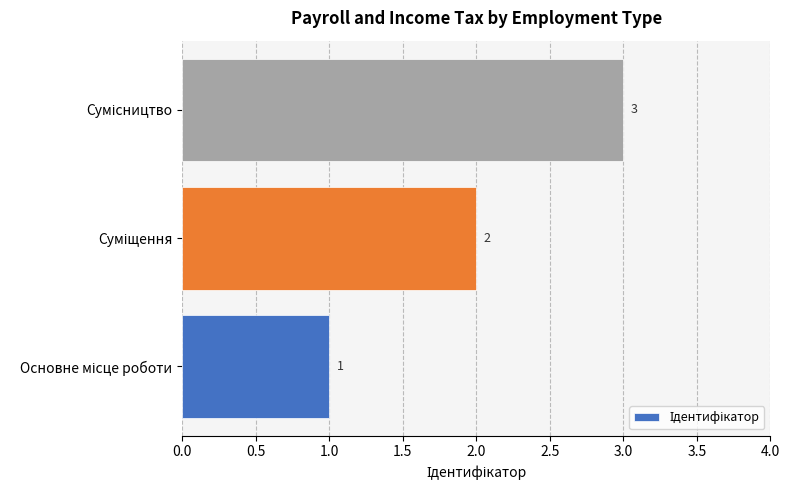

Does the chart contain any negative values?

No